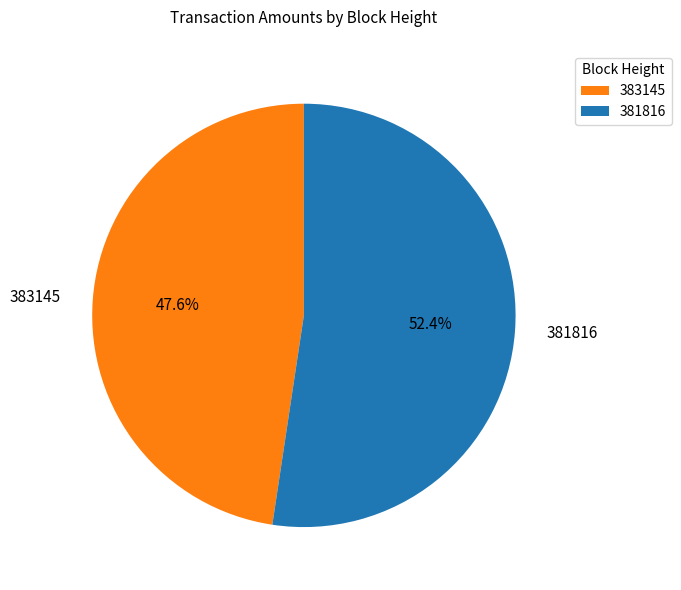

What percentage is the 381816 slice, to the nearest percent?

52%